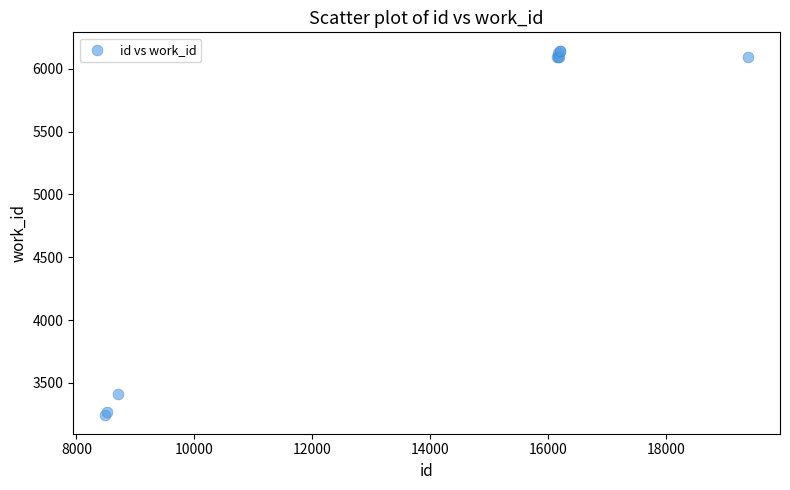

What Y value in the scatter plot is closest to 4693?

3409